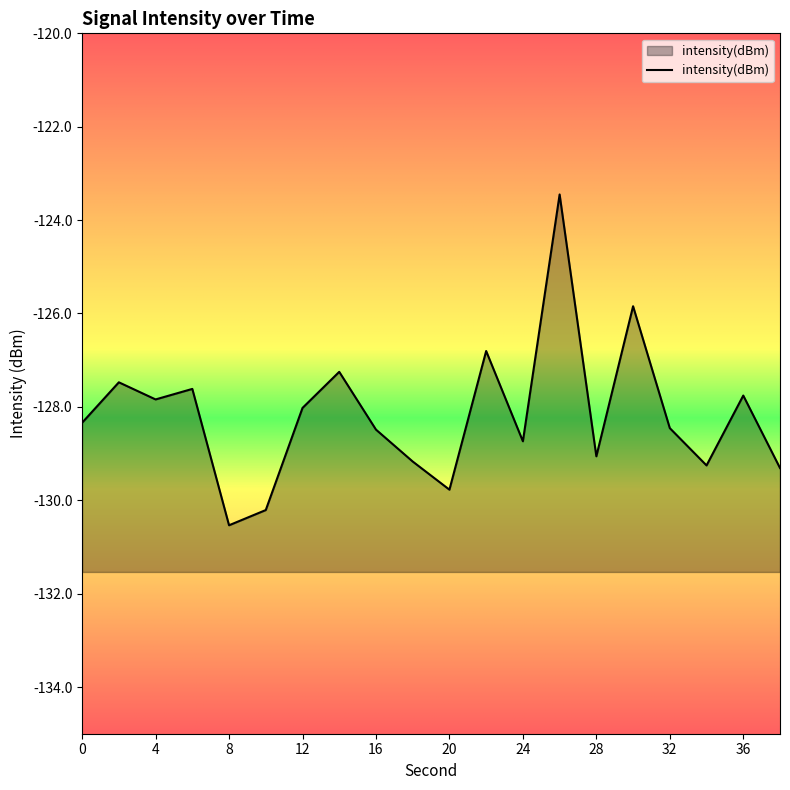

True or false: the data shows -129.3 at 34.

True